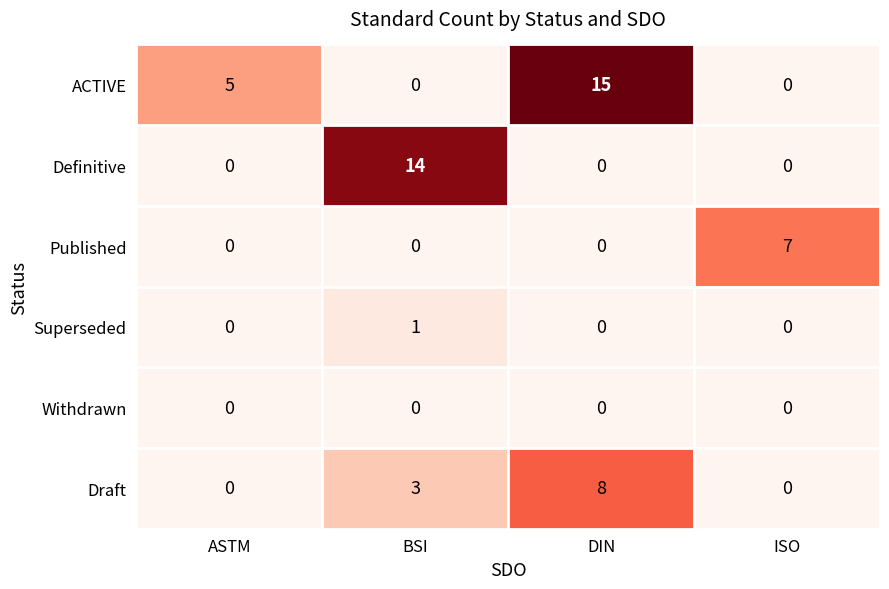

What is the maximum value shown in the chart?

15